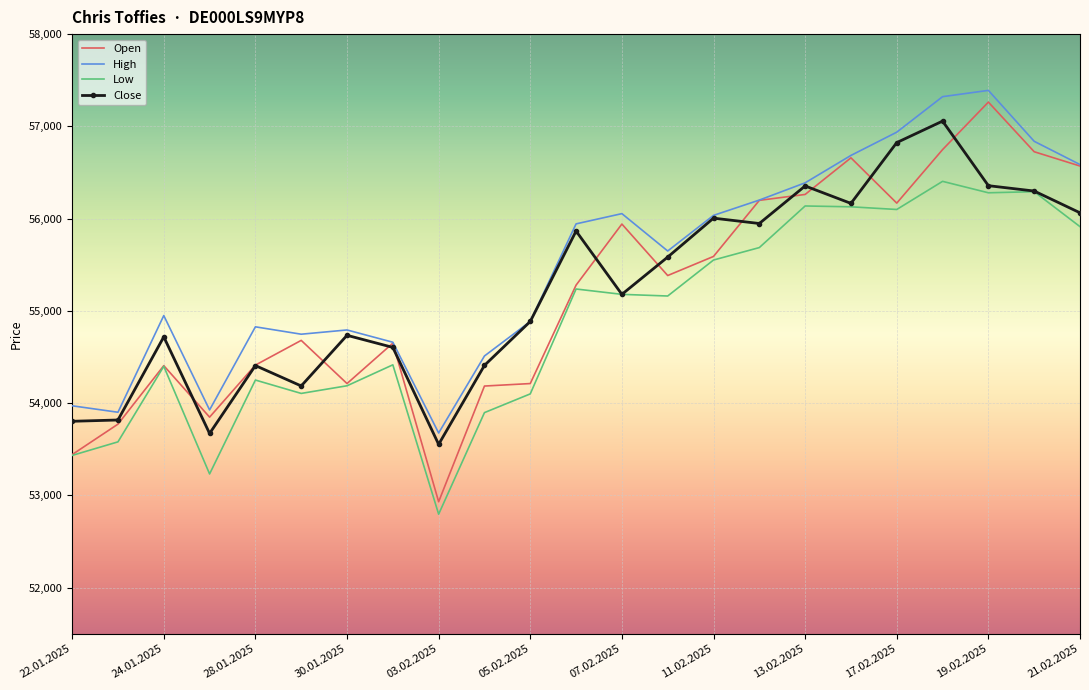

What are all the series names shown in the legend?

Open, High, Low, Close